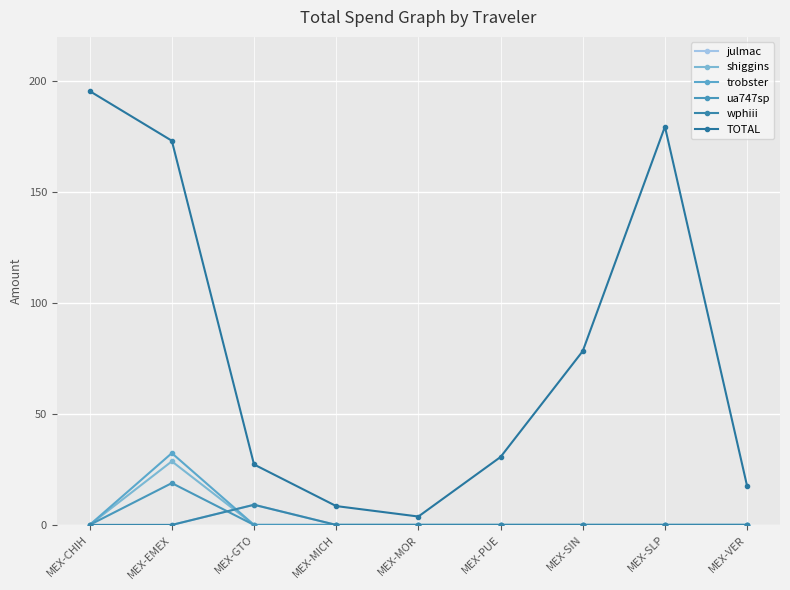

Reading left to right, transcribe all the data shown in this chart.

julmac: 0.0	0.0	9.1	0.0	0.0	0.0	0.0	0.0	0.0
shiggins: 0.0	28.7	0.0	0.0	0.0	0.0	0.0	0.0	0.0
trobster: 0.0	32.4	0.0	0.0	0.0	0.0	0.0	0.0	0.0
ua747sp: 0.0	18.9	0.0	0.0	0.0	0.0	0.0	0.0	0.0
wphiii: 0.0	0.0	9.1	0.0	0.0	0.0	0.0	0.0	0.0
TOTAL: 195.6	173.2	27.3	8.5	3.8	30.6	78.4	179.5	17.5